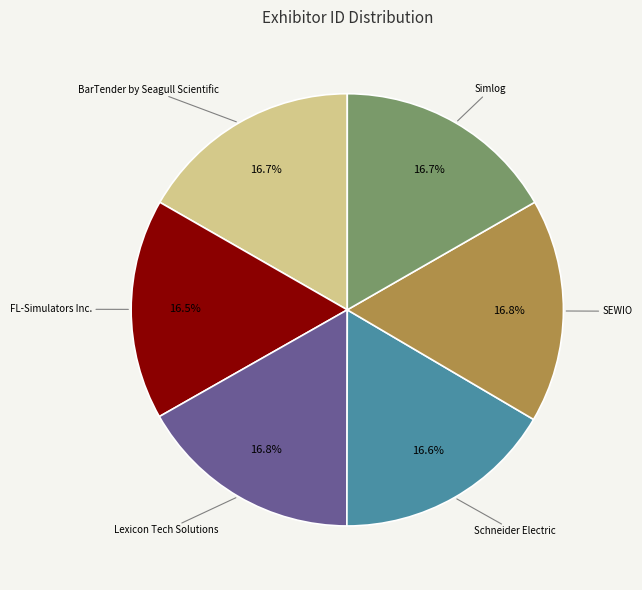

Is the sum of BarTender by Seagull Scientific and Lexicon Tech Solutions greater than half?

No